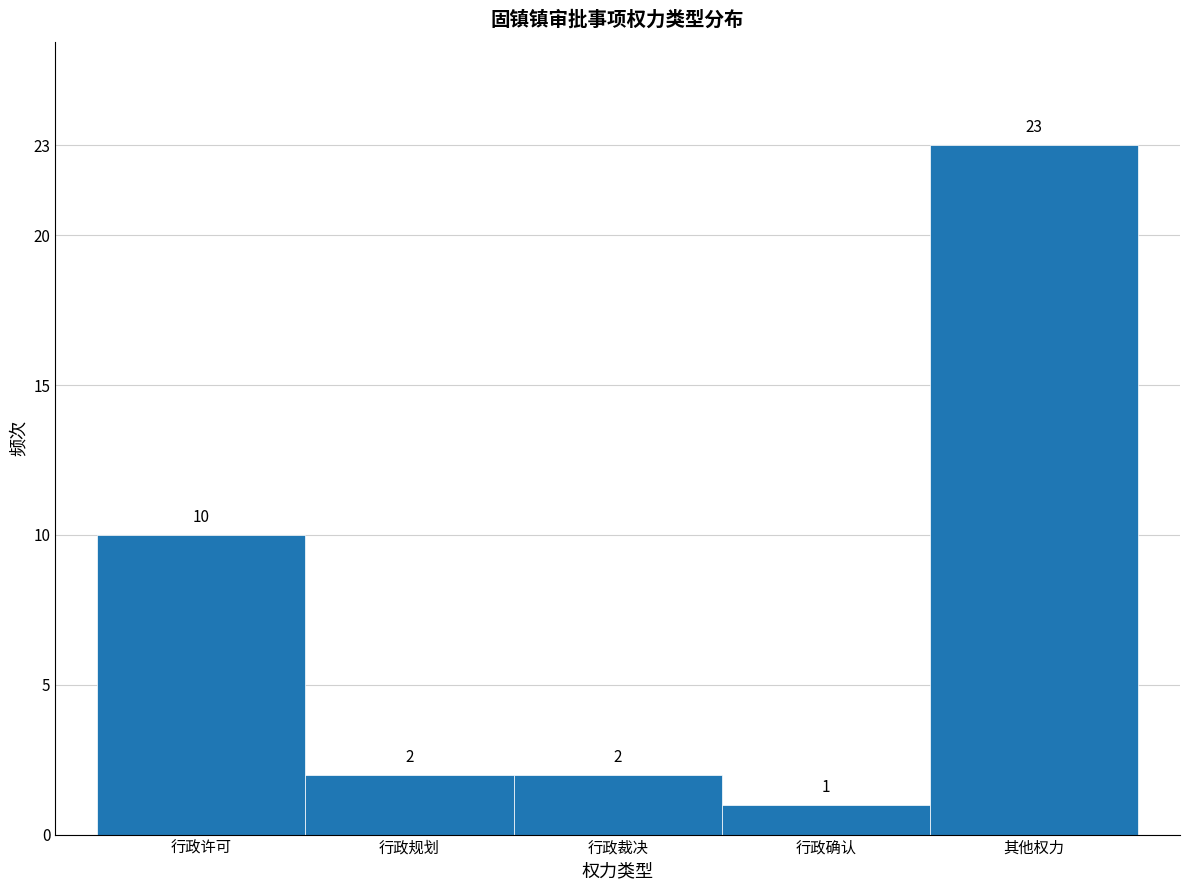

Reading left to right, transcribe all the data shown in this chart.

行政许可=10	行政规划=2	行政裁决=2	行政确认=1	其他权力=23